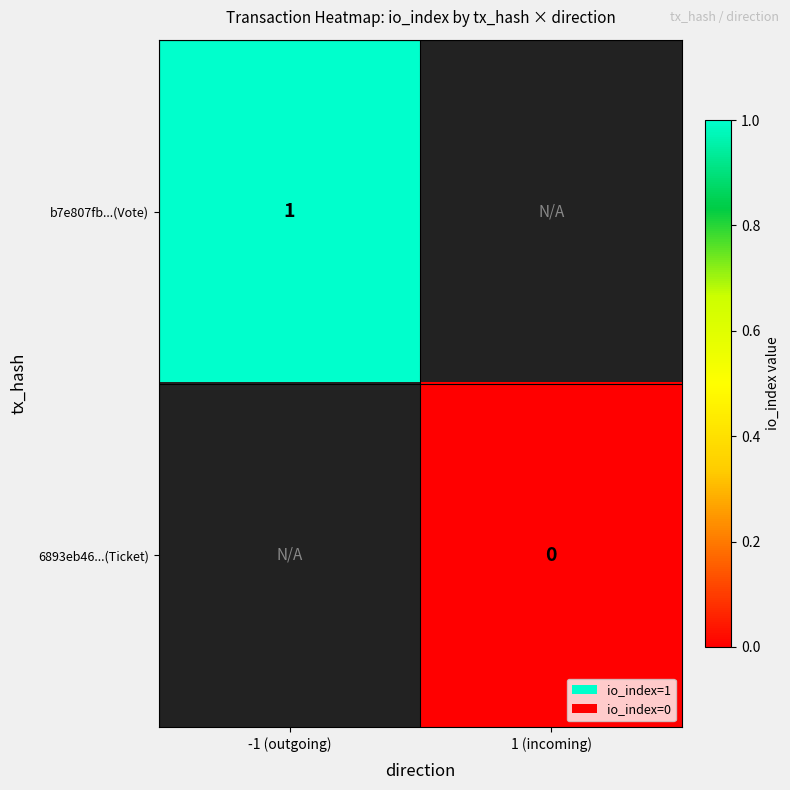

Is the value of b7e807fb...(Vote) at -1 (outgoing) greater than the value of 6893eb46...(Ticket) at 1 (incoming)?

Yes